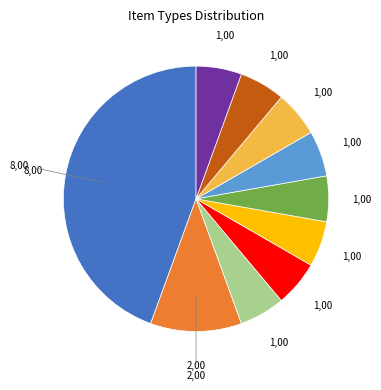

Is there any slice that represents more than half of the pie?

No